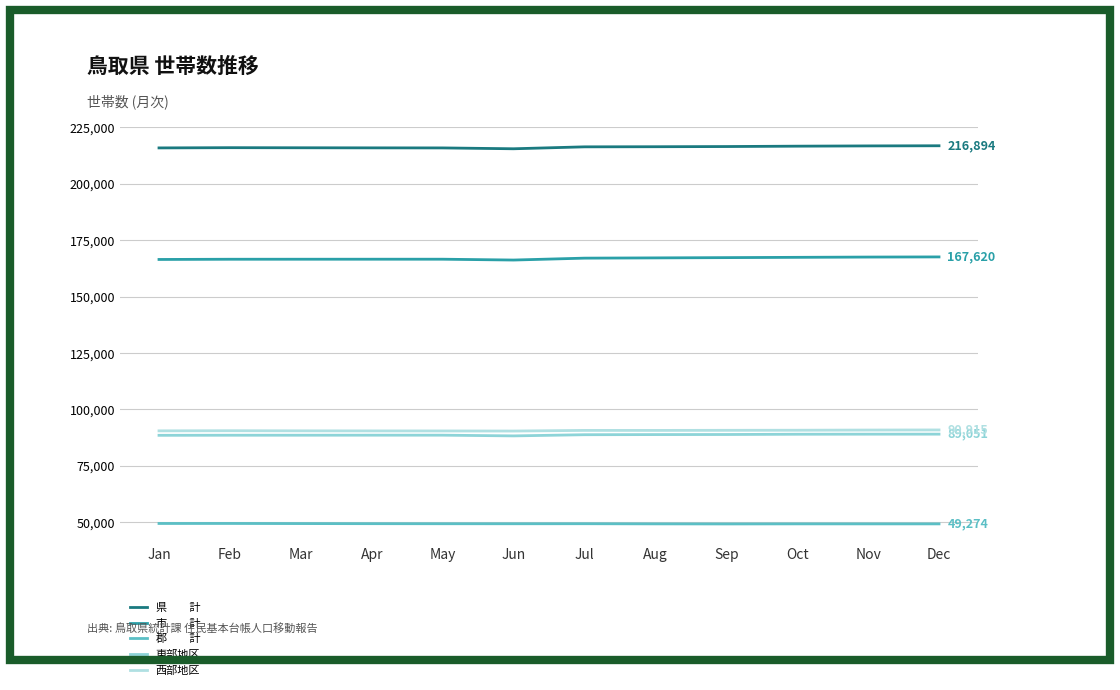

Does the chart display data point markers on the line(s)?

No